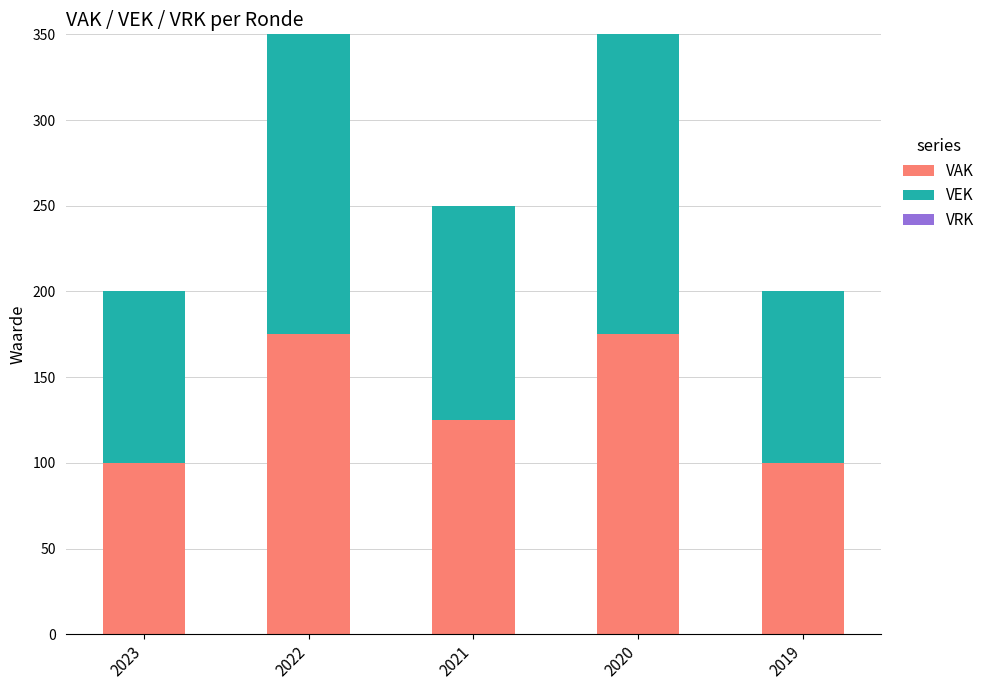

The value of VAK at 2020 is 175. True or false?

True